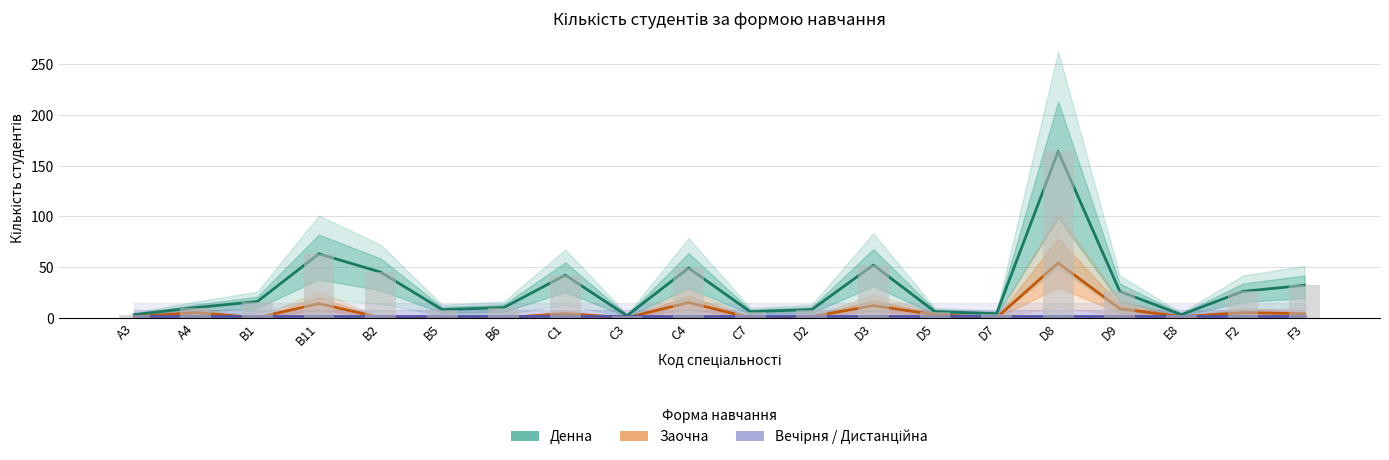

What is the average value of the Вечірня/Дистанційна series?

2